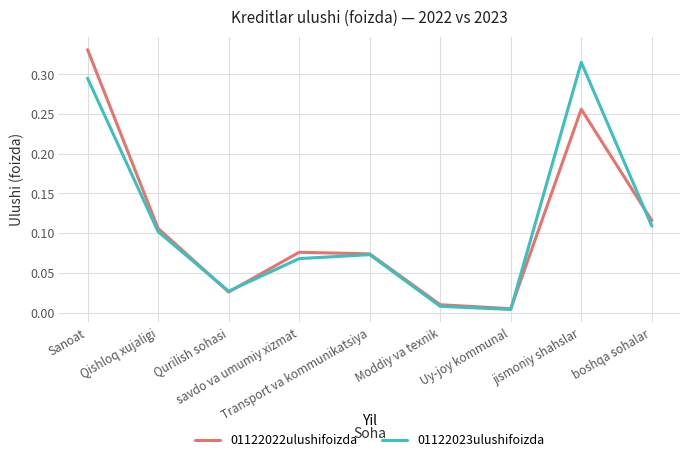

Rank the series by their maximum value, from highest to lowest.

01122022ulushifoizda, 01122023ulushifoizda